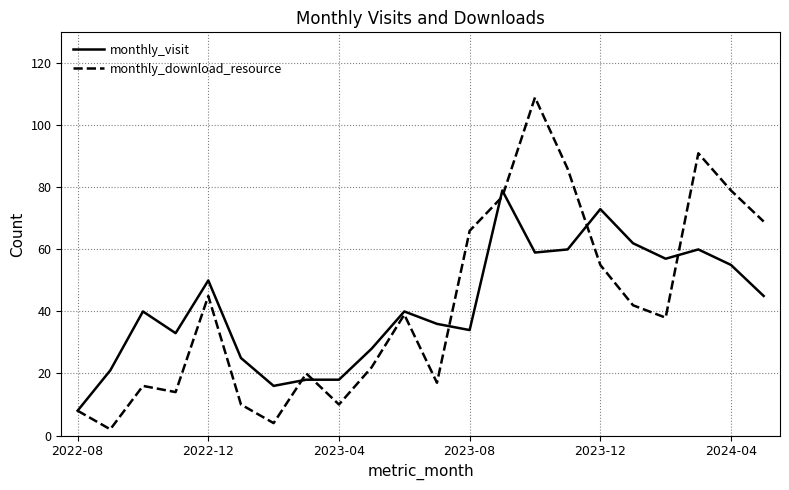

Rank the series by their maximum value, from highest to lowest.

monthly_download_resource, monthly_visit